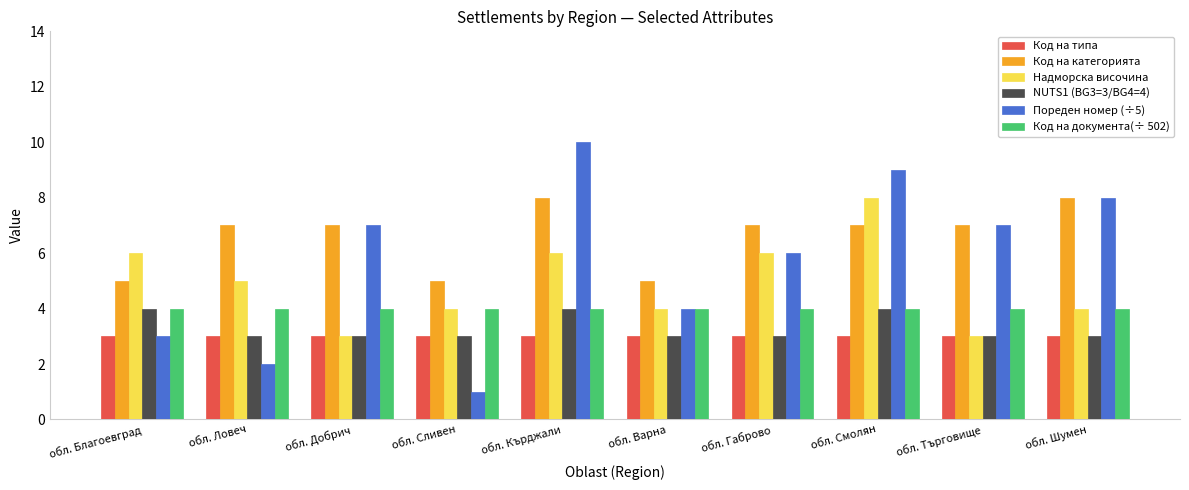

What is the value of the Код на документа(÷ 502) bar at the 4th from the left?

4